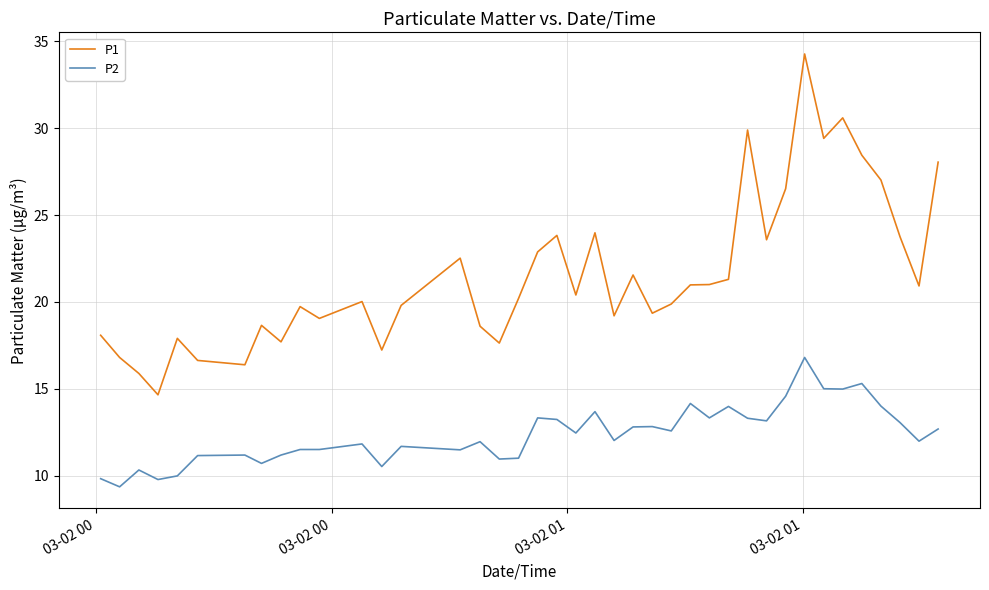

True or false: P2 and P1 cross at least once.

False